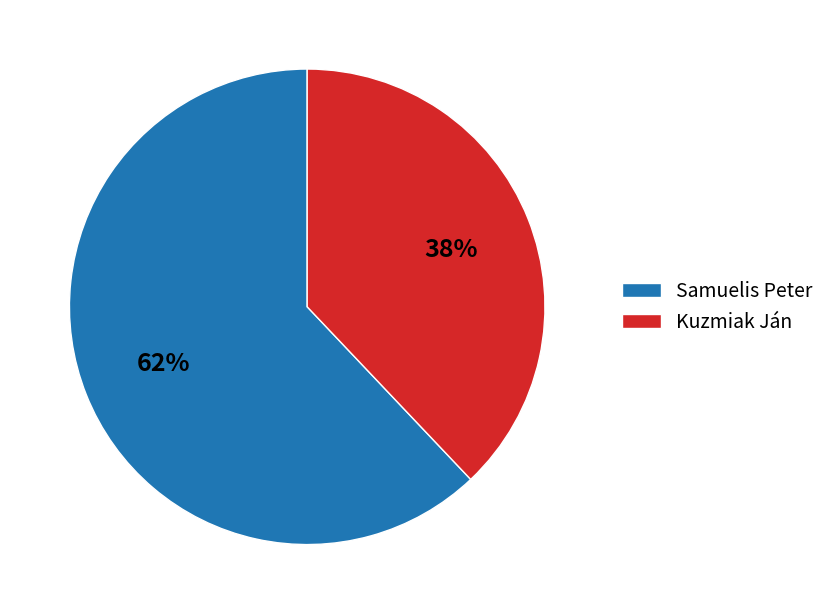

Which category has the smallest portion of the pie?

Kuzmiak Ján